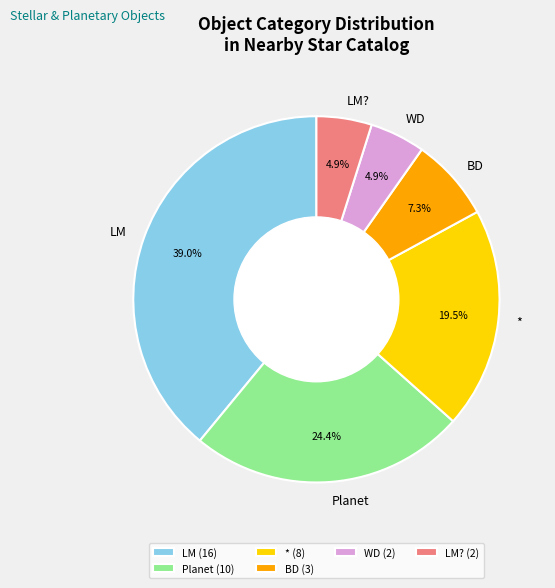

Combined, do LM? (2) and BD (3) account for over 50%?

No